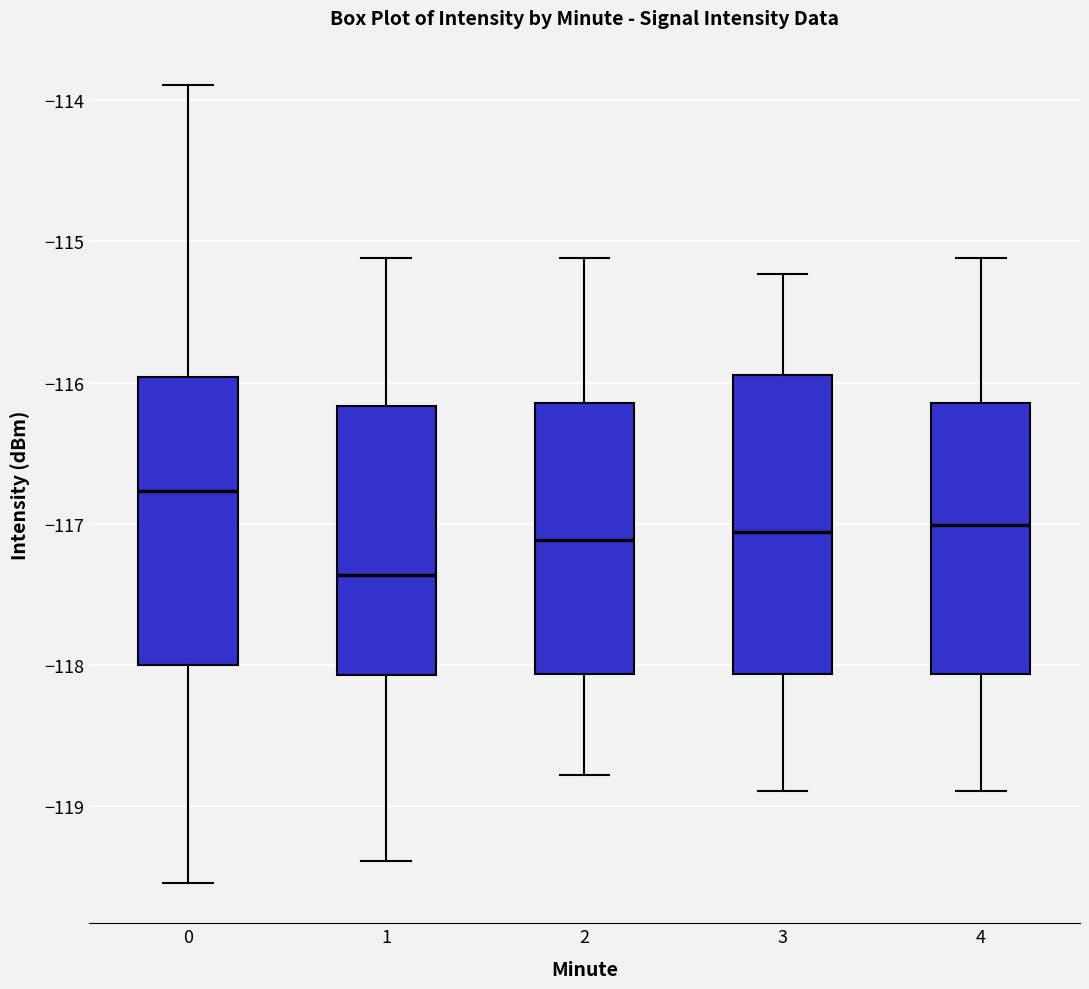

Where does the lower whisker of the box at x = 1 end on the y-axis? The values are not printed on the chart, so give them approximately, as read against the axis.

-119.4